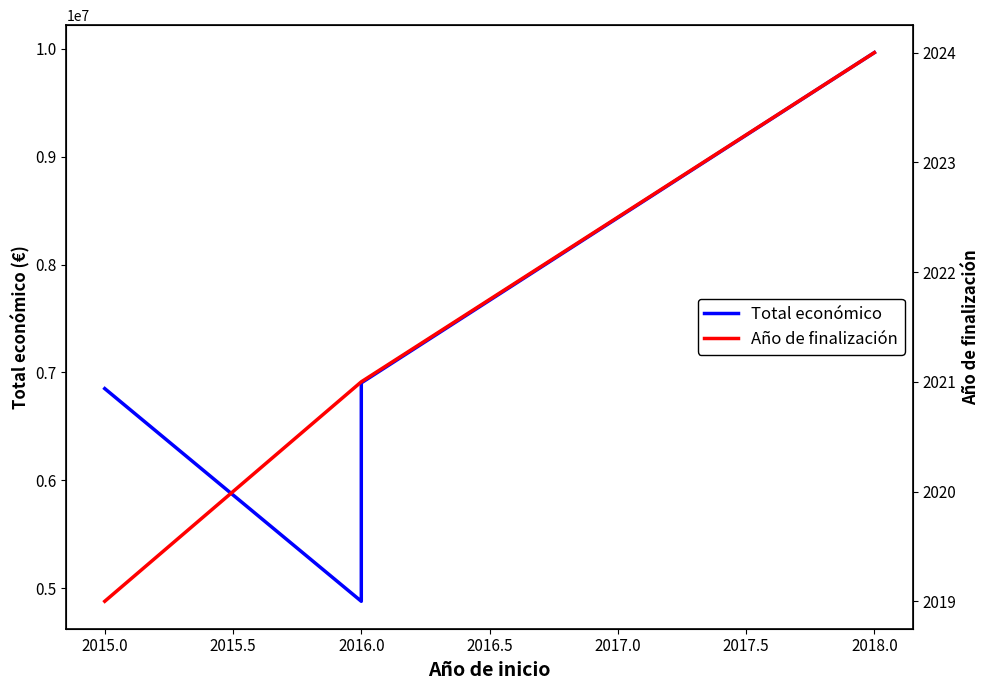

At which category is the sum across all series the highest?

2018.0